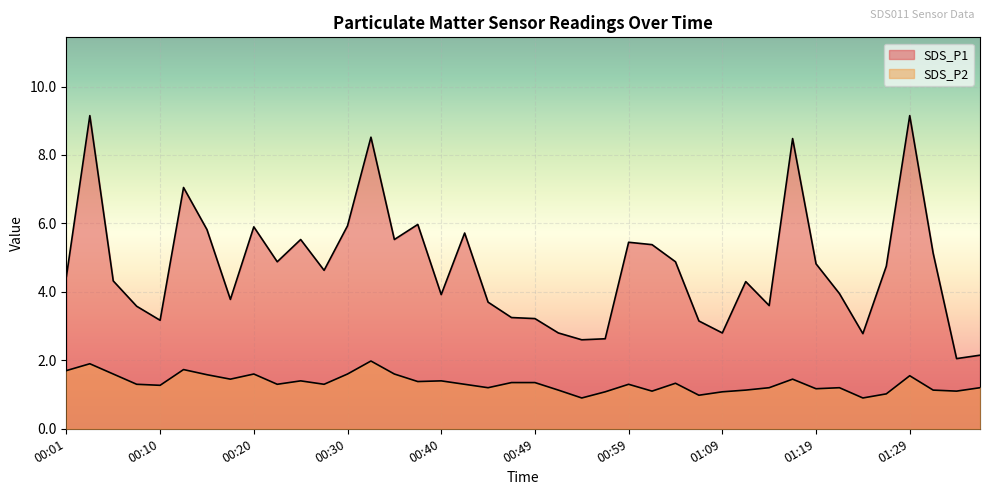

Is it true that SDS_P1 equals 3.7 at 00:44?

True